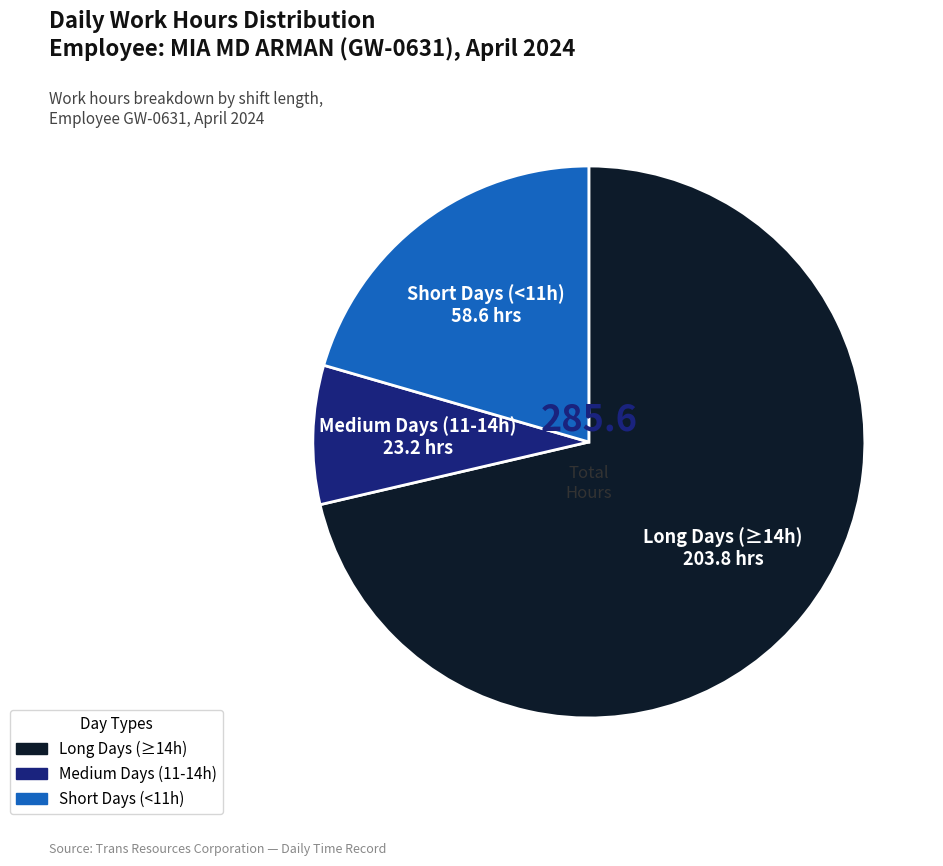

Is there any slice that represents more than half of the pie?

Yes